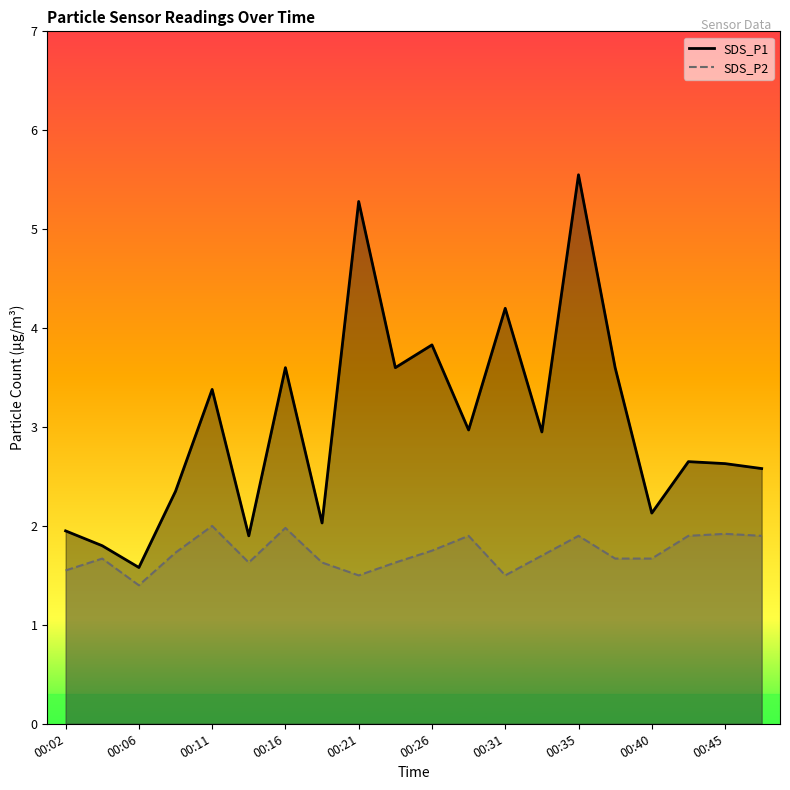

Between 00:11 and 00:28, which series saw the biggest shift?

SDS_P1